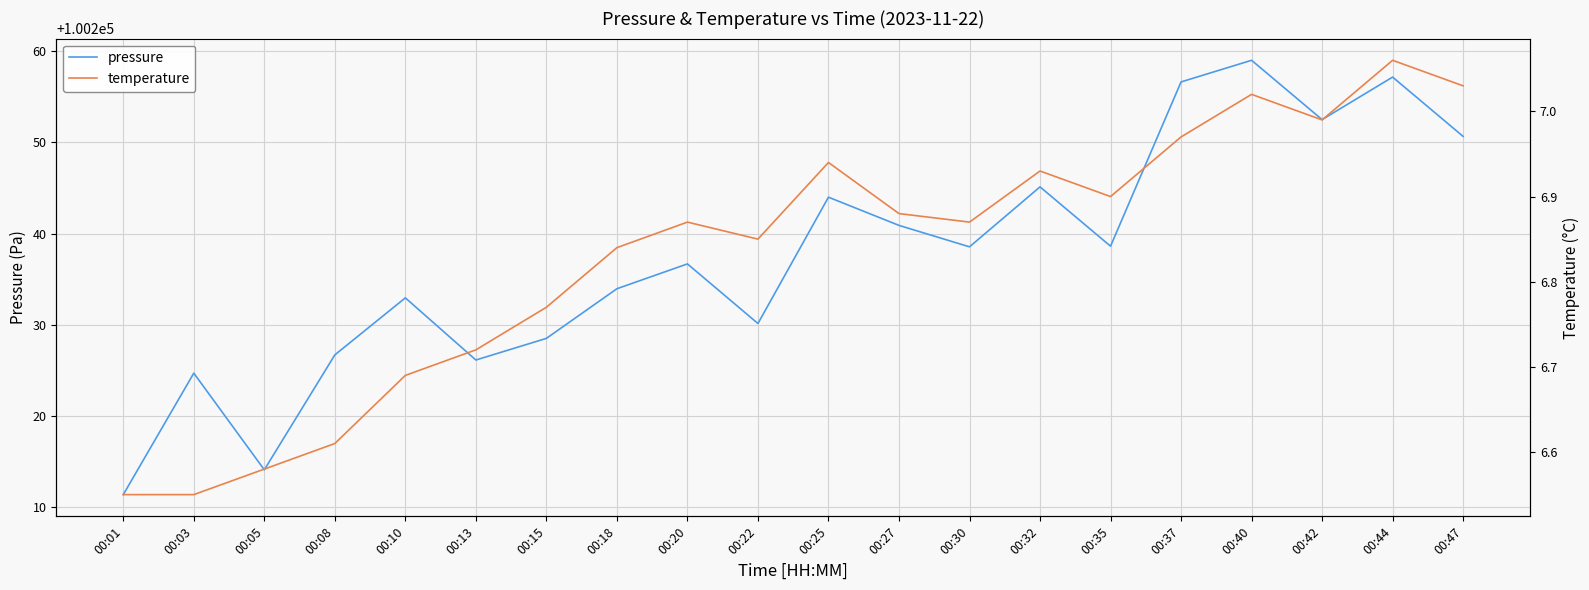

Which series changed the most between 00:05 and 00:40?

pressure